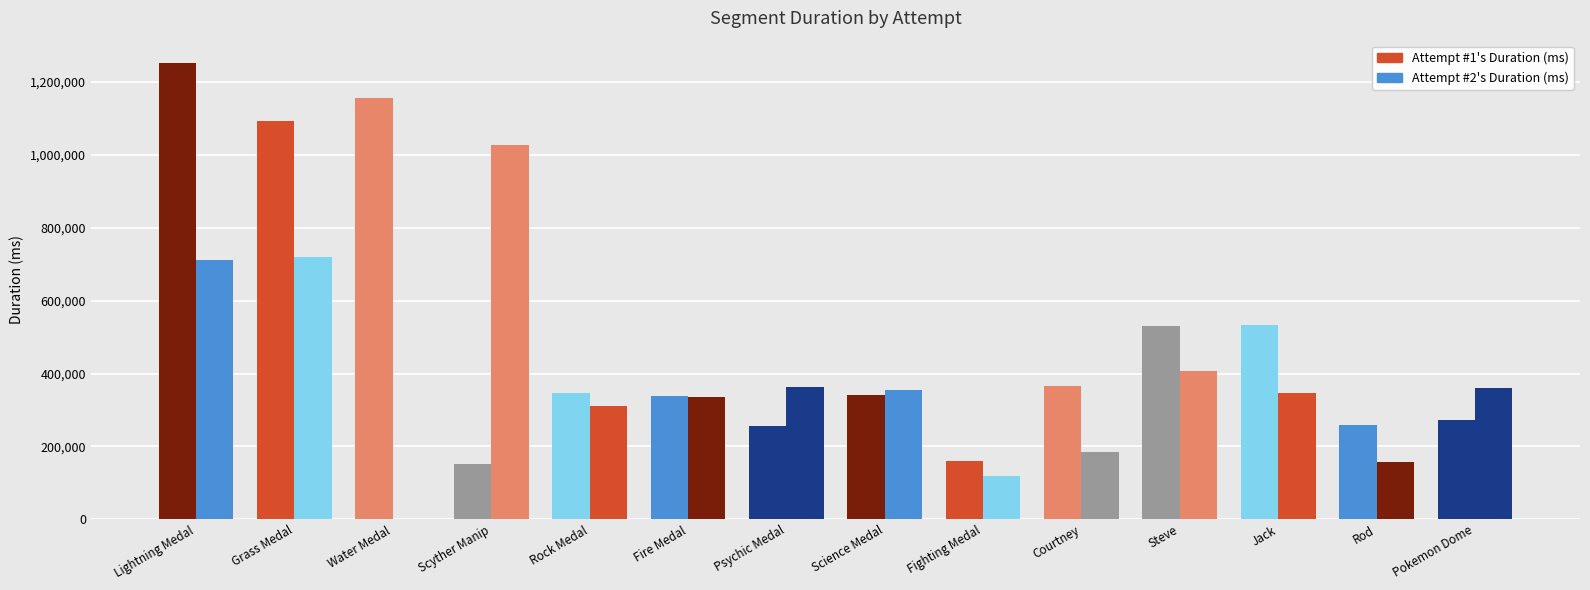

What is the difference between the highest and lowest values at Rock Medal?

35908